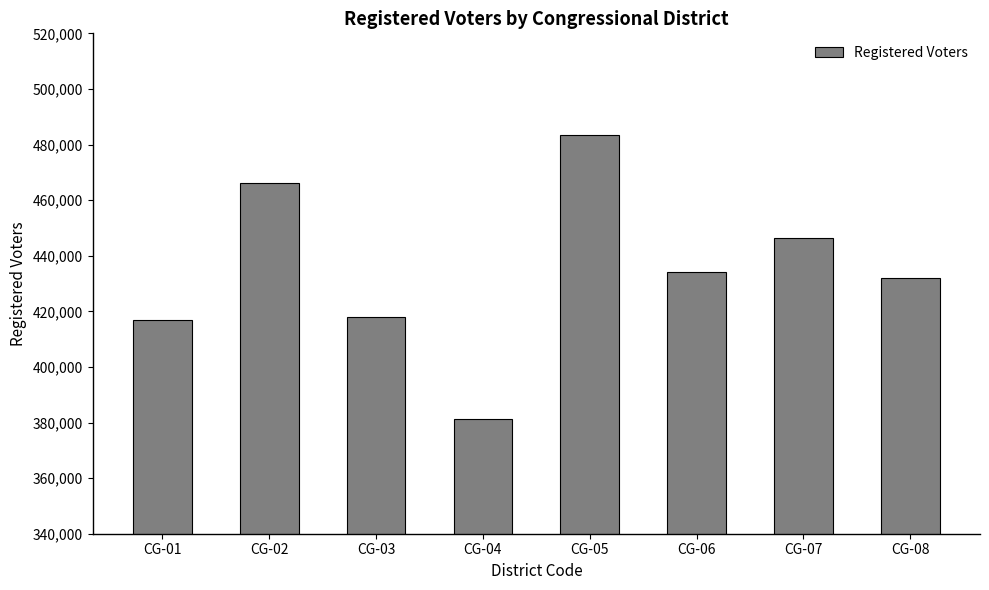

Which category has the lowest value across all series?

CG-04